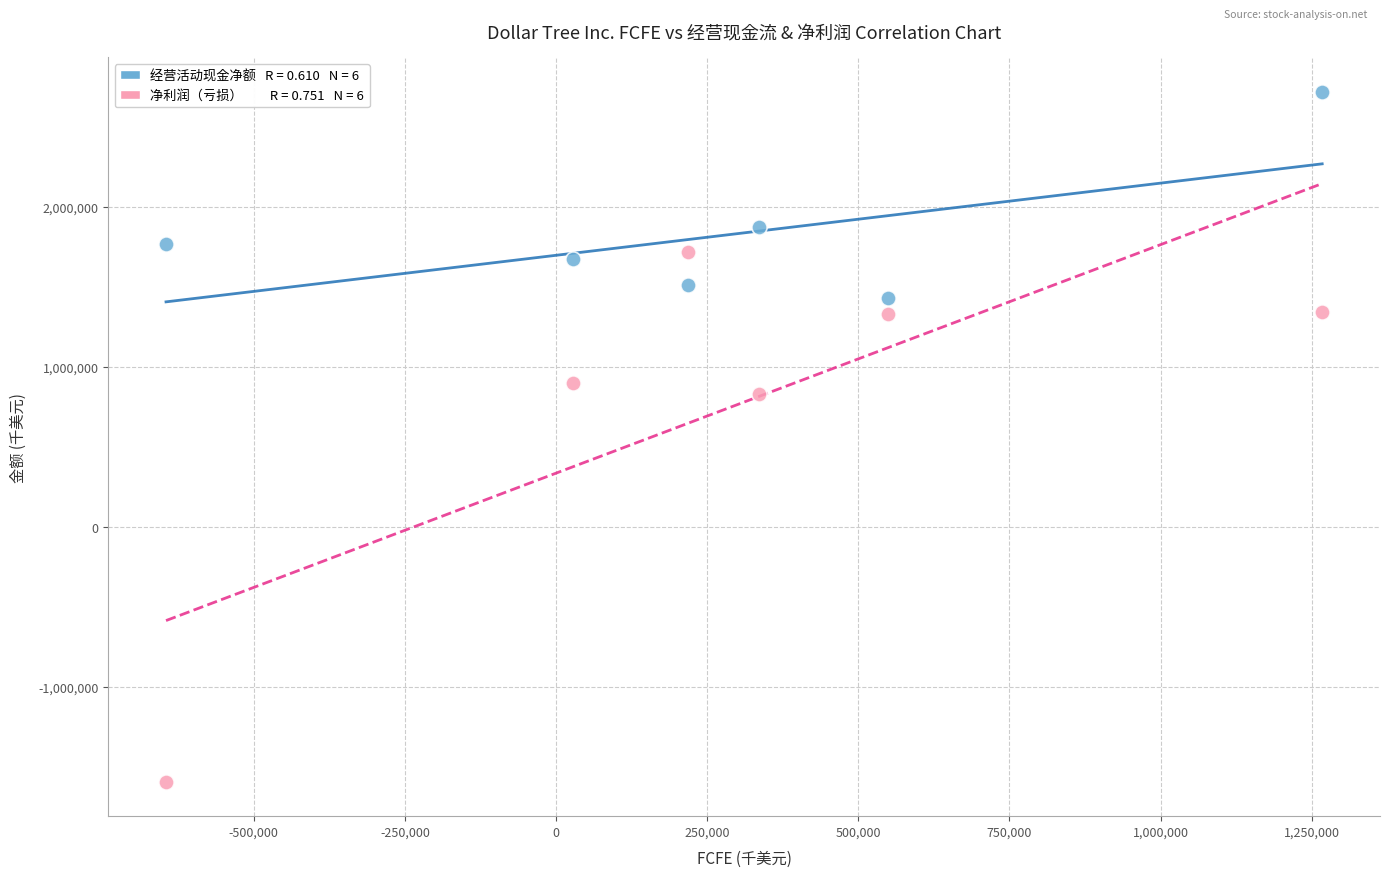

Across all data points, what is the average X value?

292217